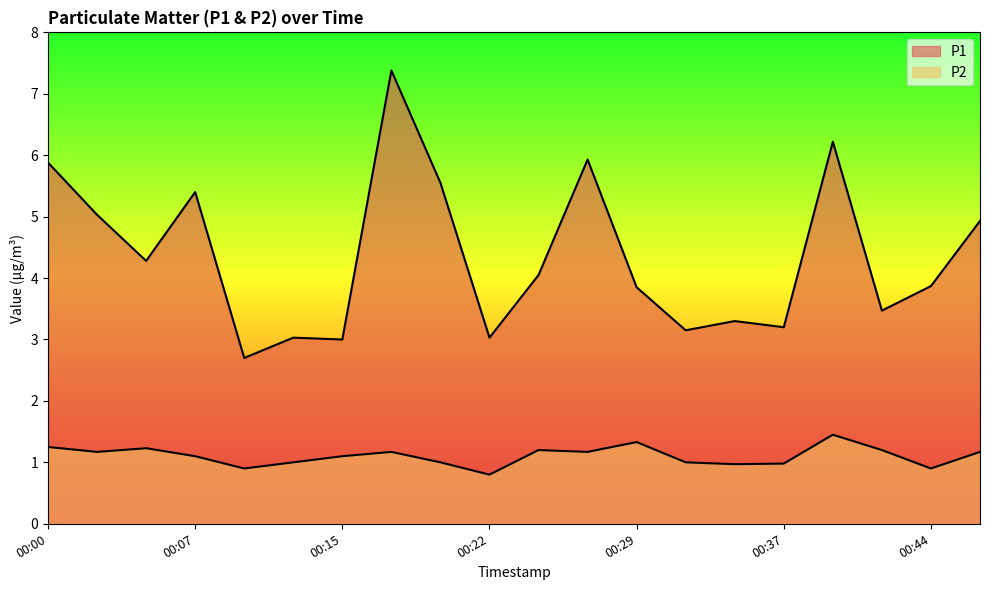

Which series has the widest spread of values?

P1